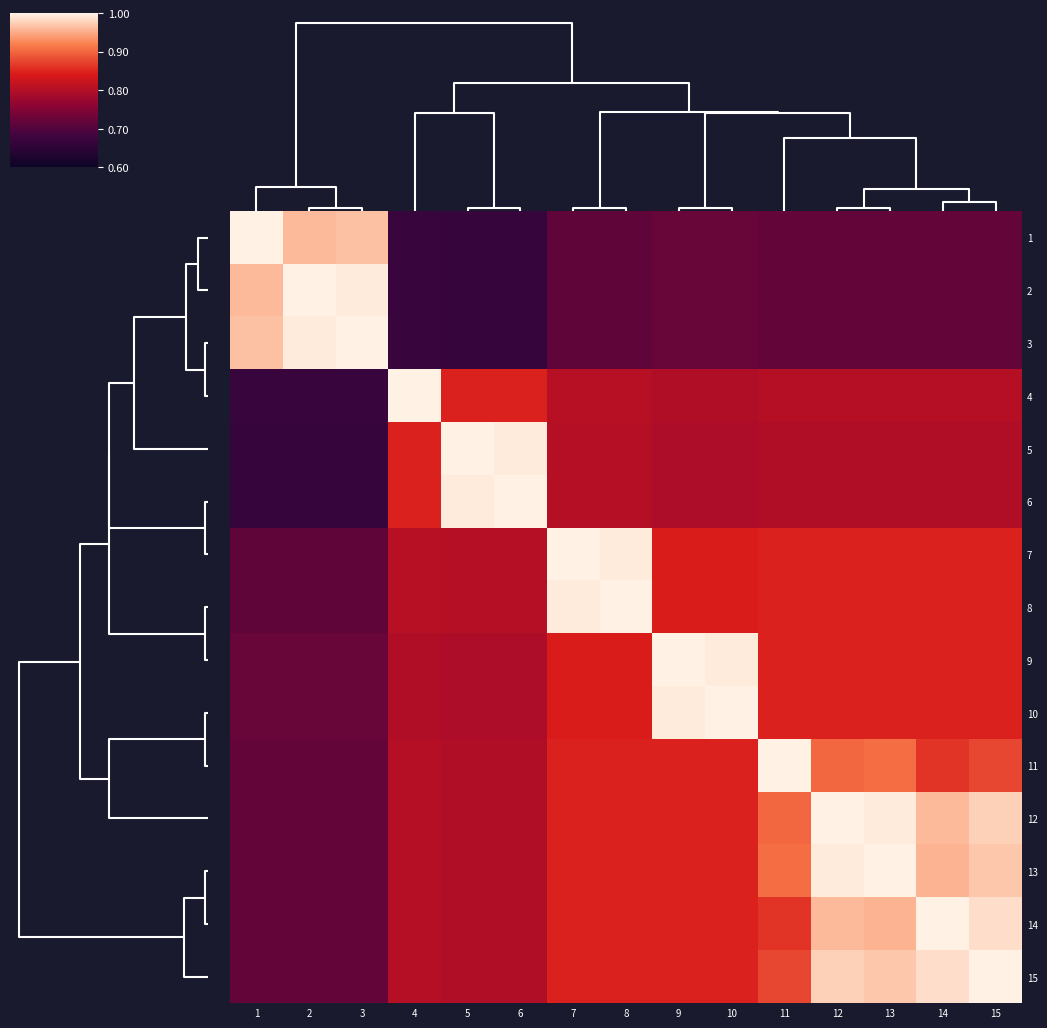

What is the spread (max minus min) of values at 15?

0.3